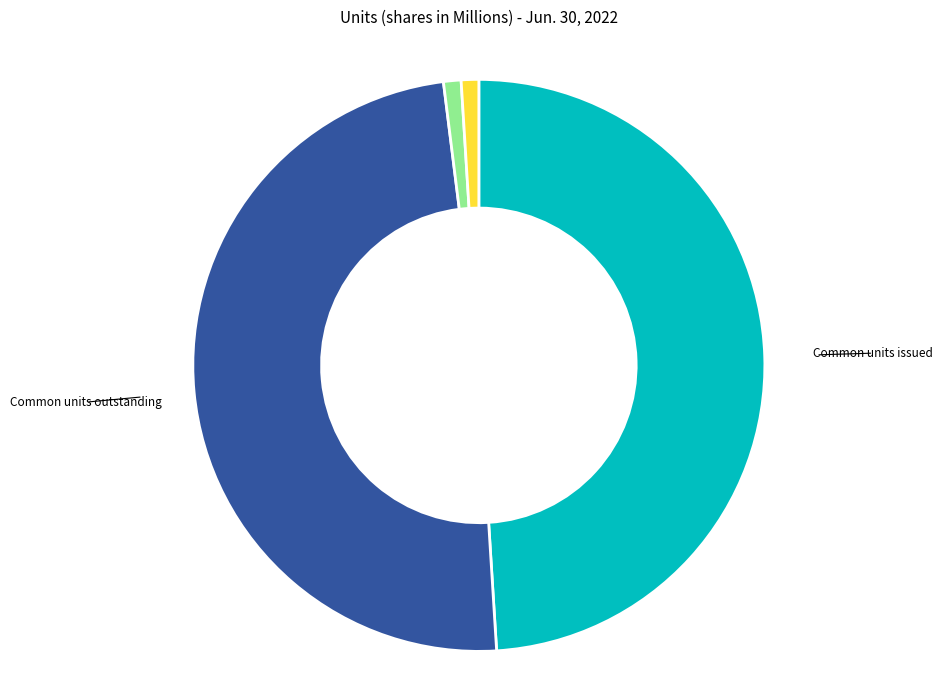

Is there a majority slice in this chart?

No